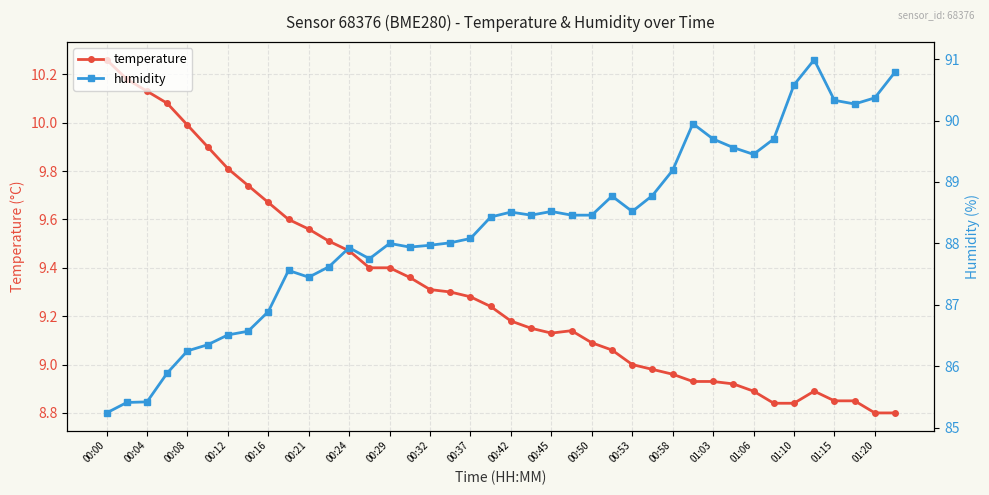

List the series in order of their peak value, highest first.

humidity, temperature